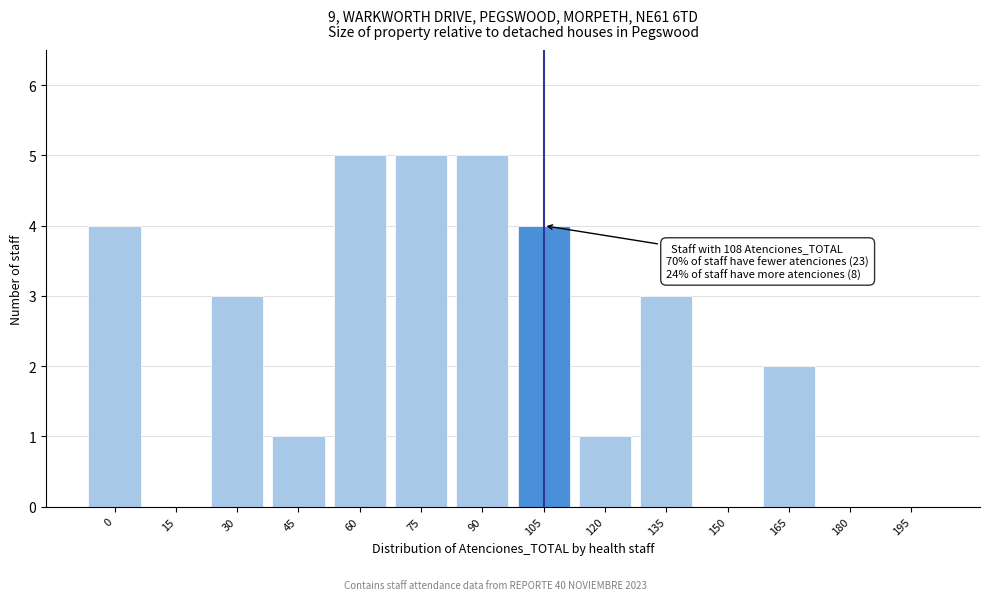

Reading left to right, extract all data points from this chart.

0=4	15=0	30=3	45=1	60=5	75=5	90=5	105=4	120=1	135=3	150=0	165=2	180=0	195=0